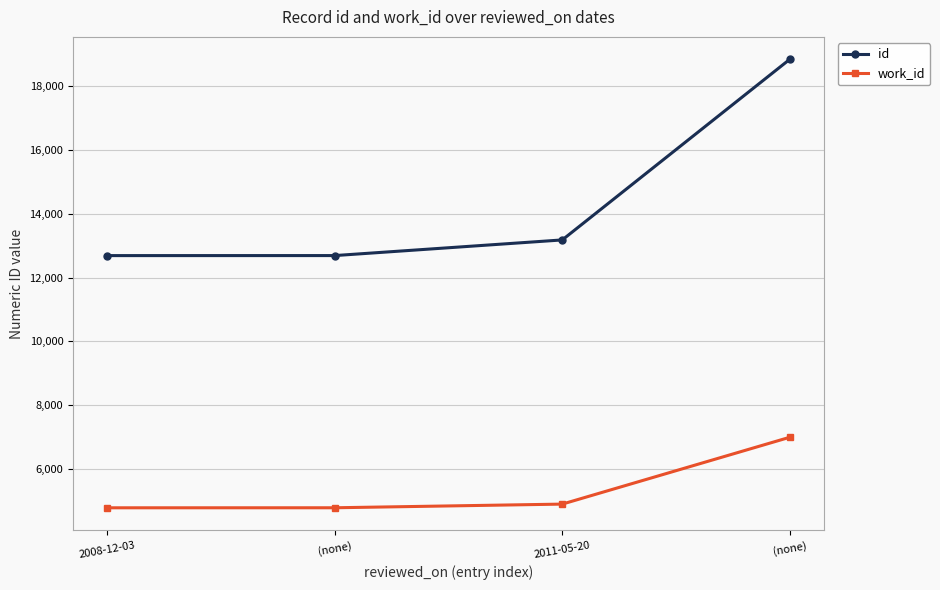

What is the lowest value of the id series?

12688